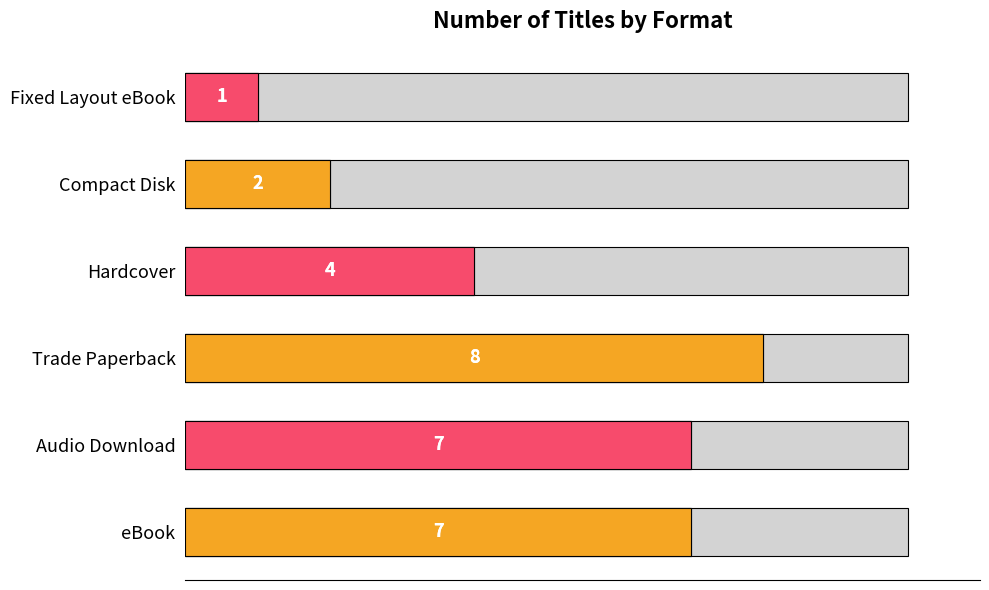

Reading right to left, list all the values displayed in this chart.

1	2	4	8	7	7